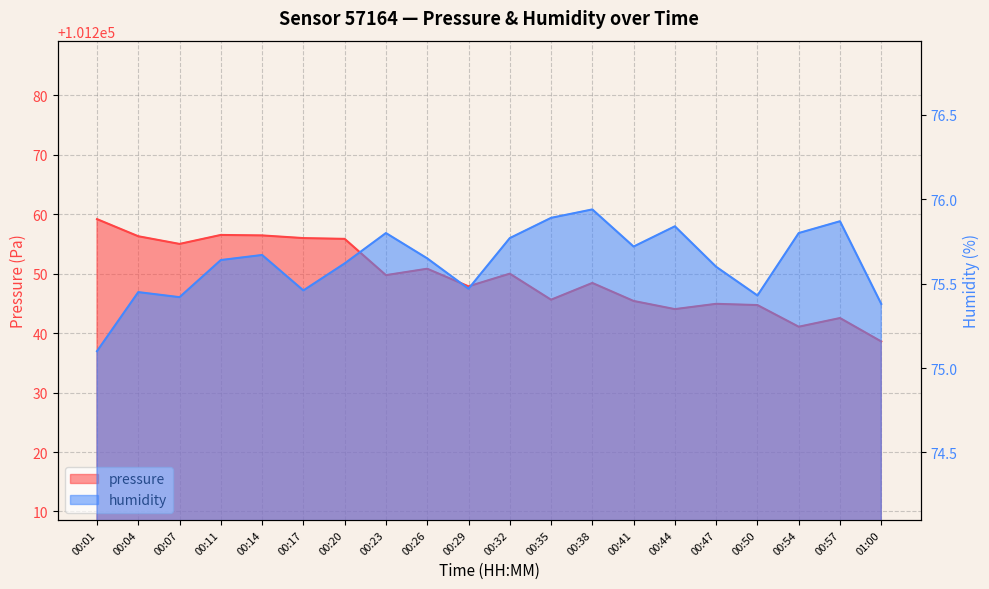

Where is the first local minimum for humidity?

00:07